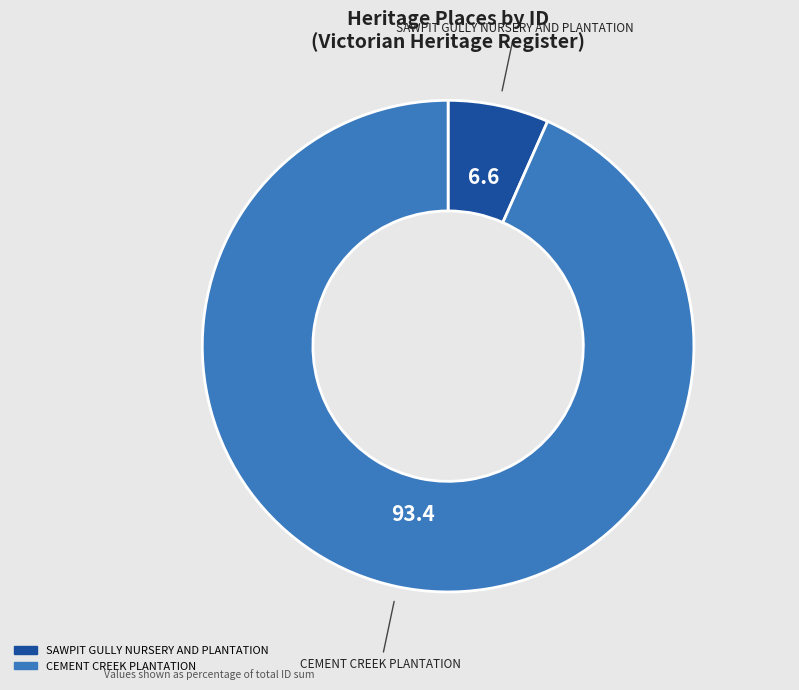

Between CEMENT CREEK PLANTATION and SAWPIT GULLY NURSERY AND PLANTATION, which is larger?

CEMENT CREEK PLANTATION